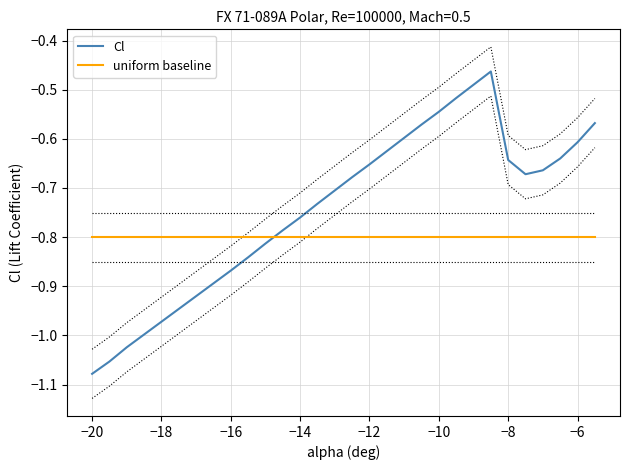

Which series ends up on top after the final intersection of uniform baseline and Cl?

Cl